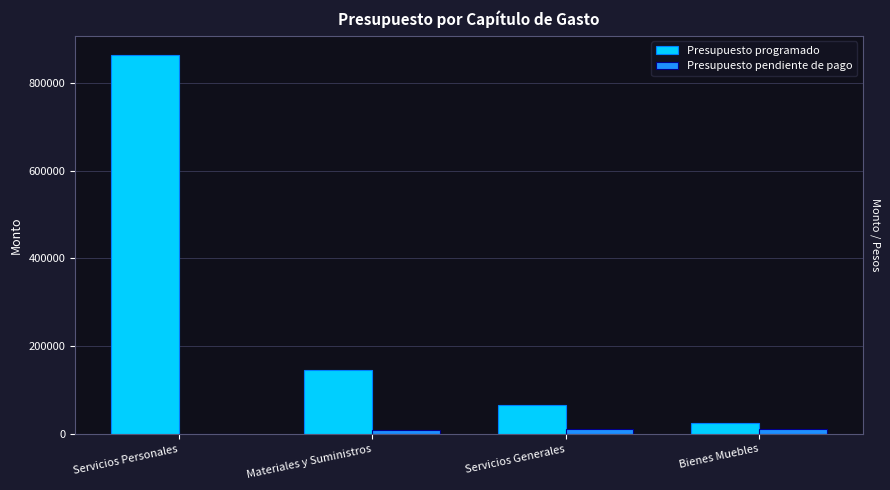

What is the difference between the Presupuesto programado values at Materiales y Suministros and Servicios Personales?

719000.0